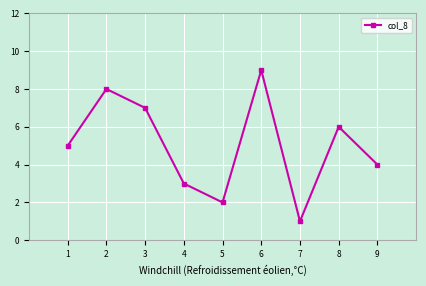

What is the difference between the maximum and second lowest values?

7